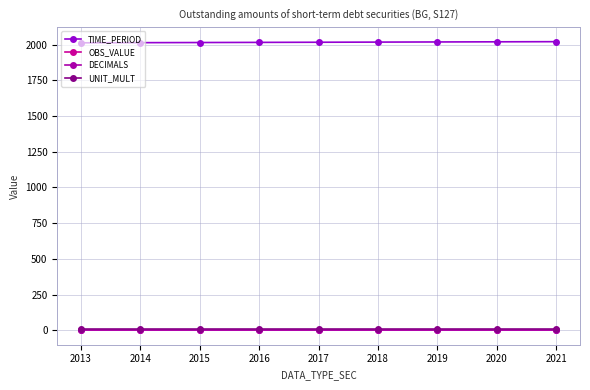

Is this an area chart (filled region under the line)?

No